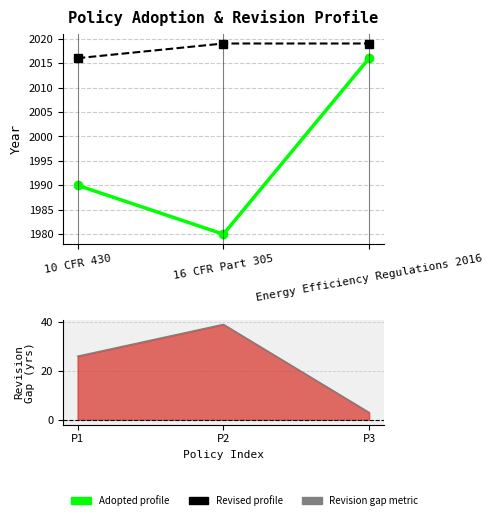

What is the label of the 1st point from the left?

10 CFR 430